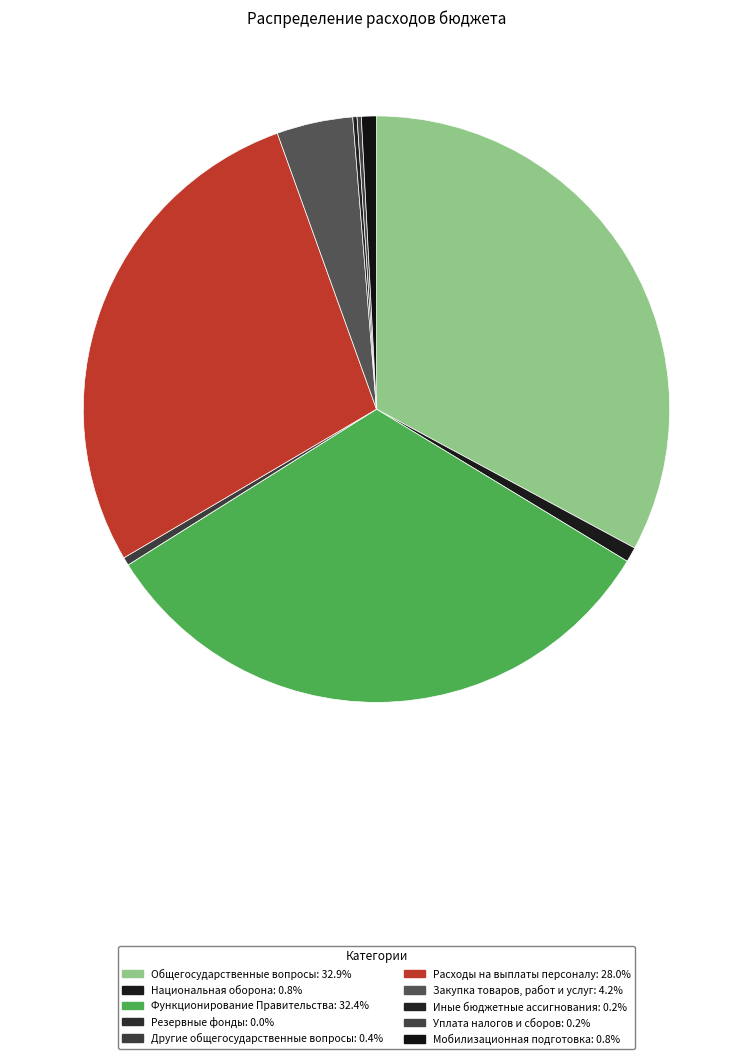

To the nearest percent, what percentage of the pie is Национальная оборона?

1%